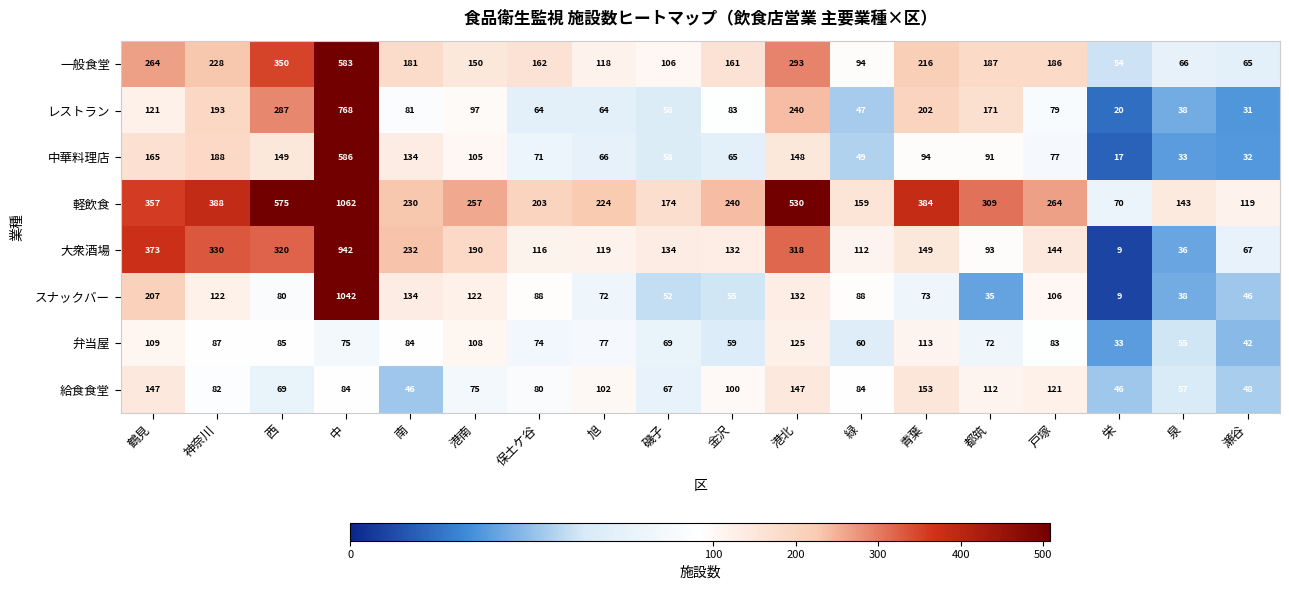

What is the total value across all series at 西?

1915